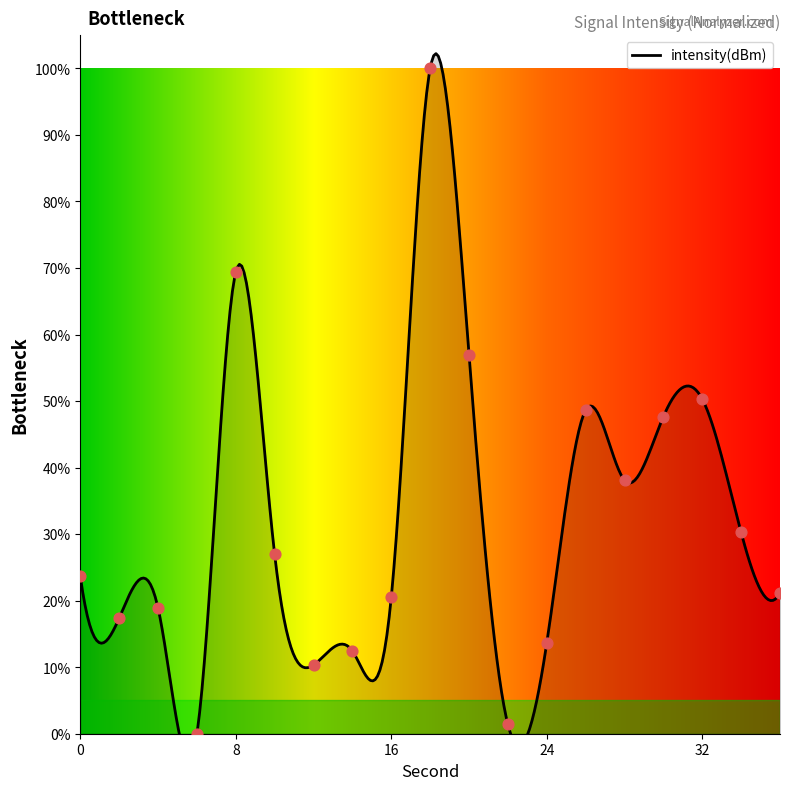

What is the ratio of the value at 10 to the value at 30?

0.6